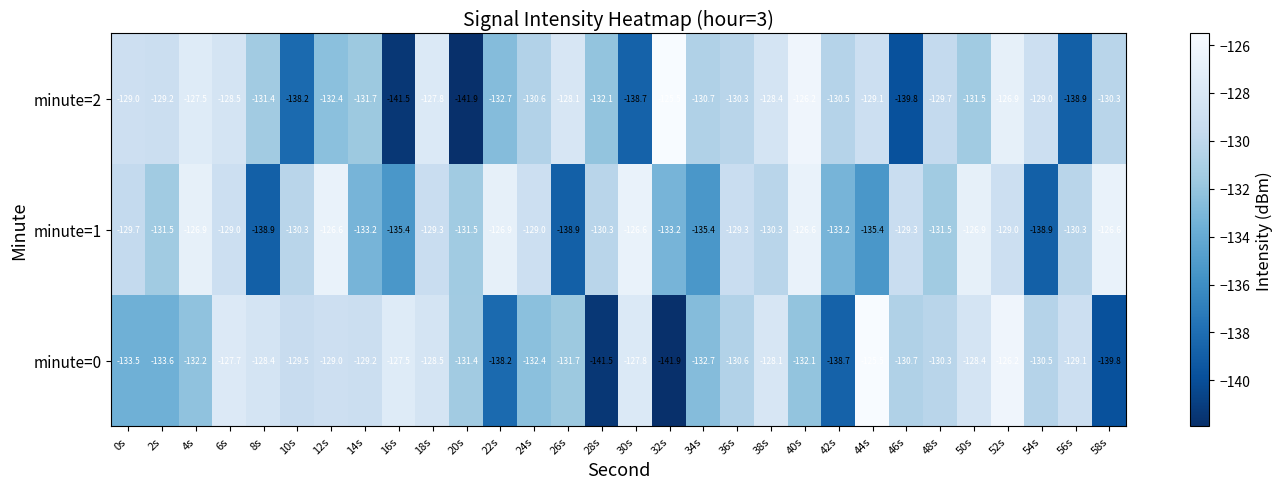

What is the sum of the minute=1 values at 58s and 50s?

-253.5